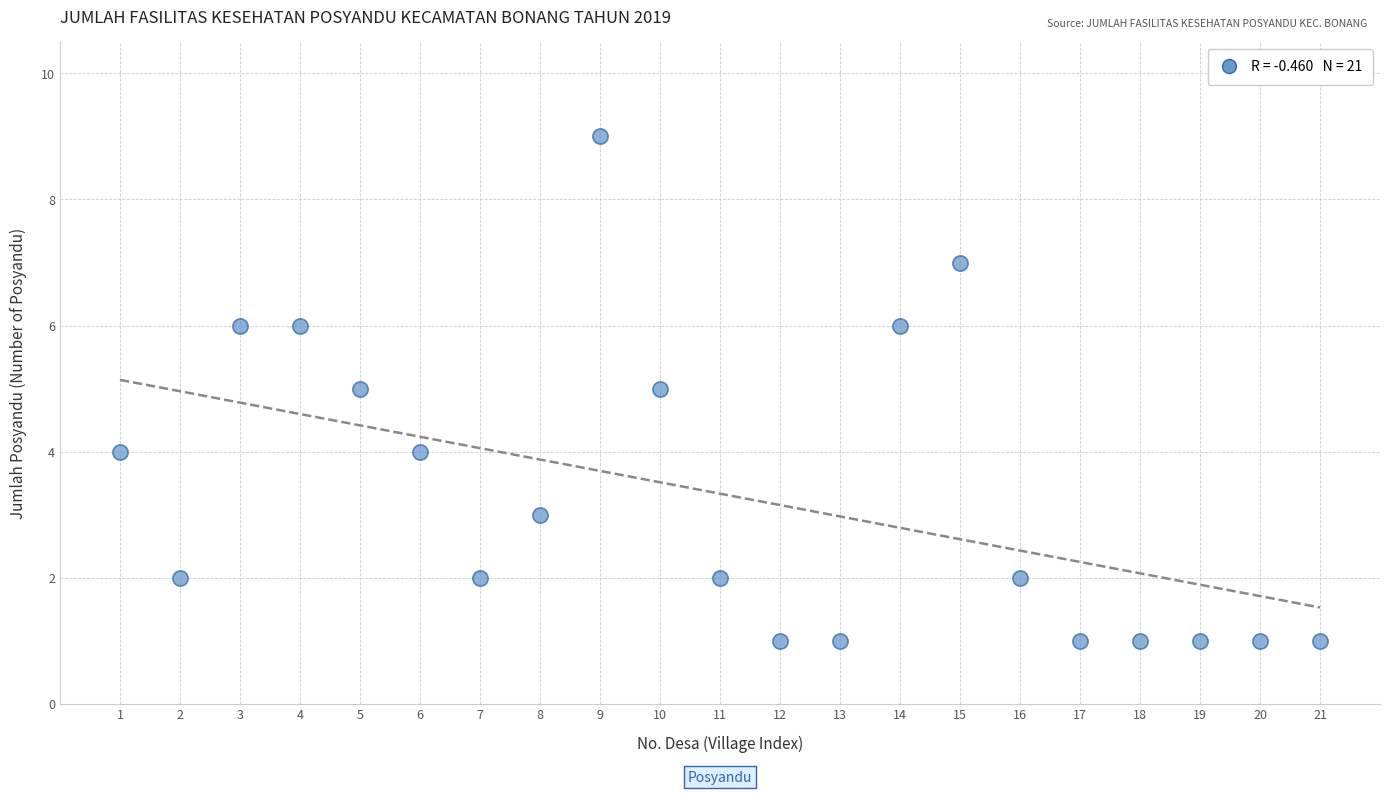

What is the range of Y values (max minus min)?

8